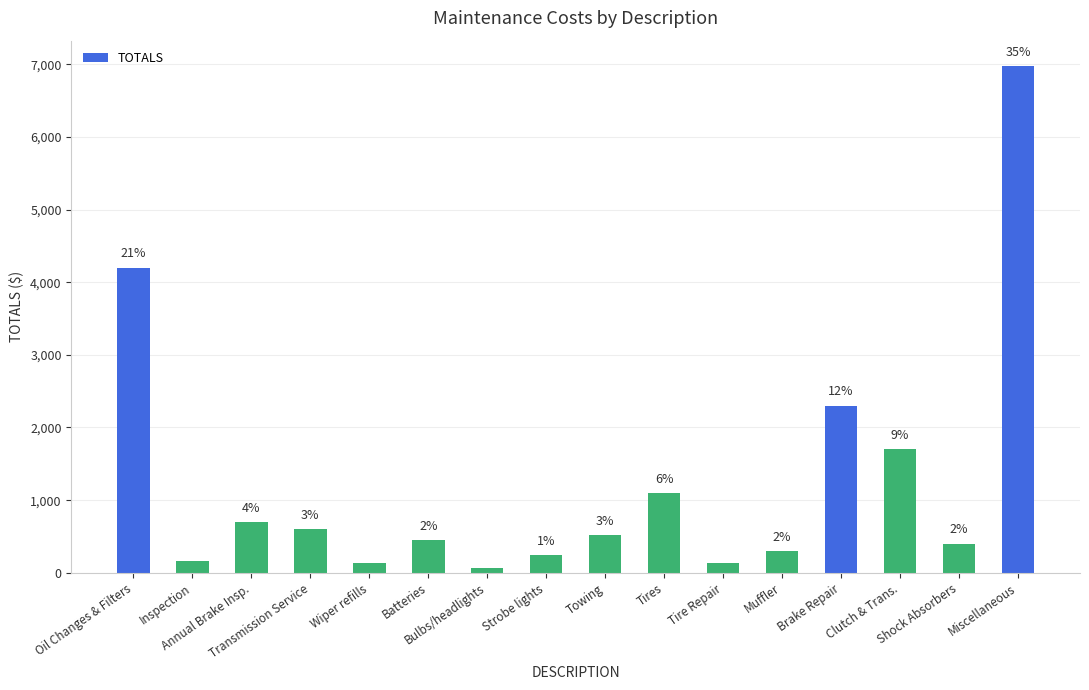

What is the value of the 16th bar from the left?

6975.0